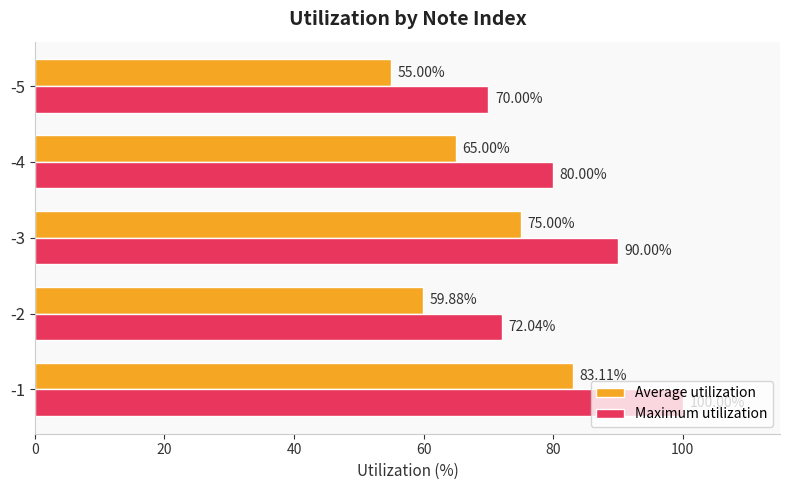

List the labels in order of Average utilization value, smallest first.

-5, -2, -4, -3, -1